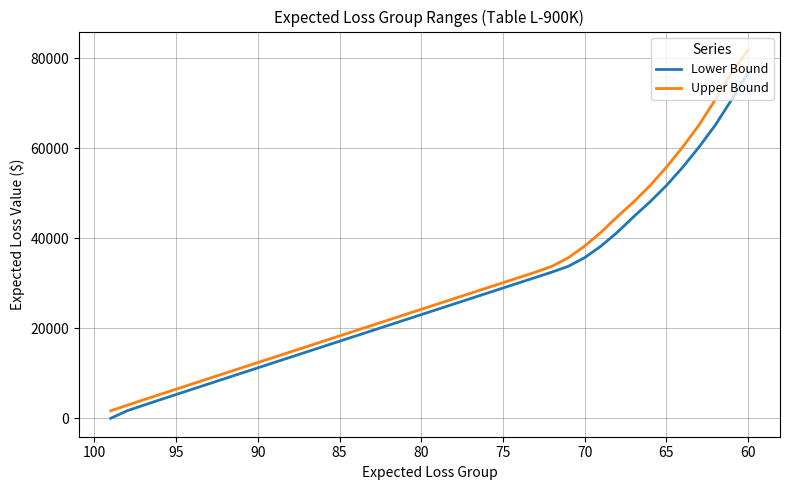

What is the value of the Lower Bound point at the 17th from the left?

19501